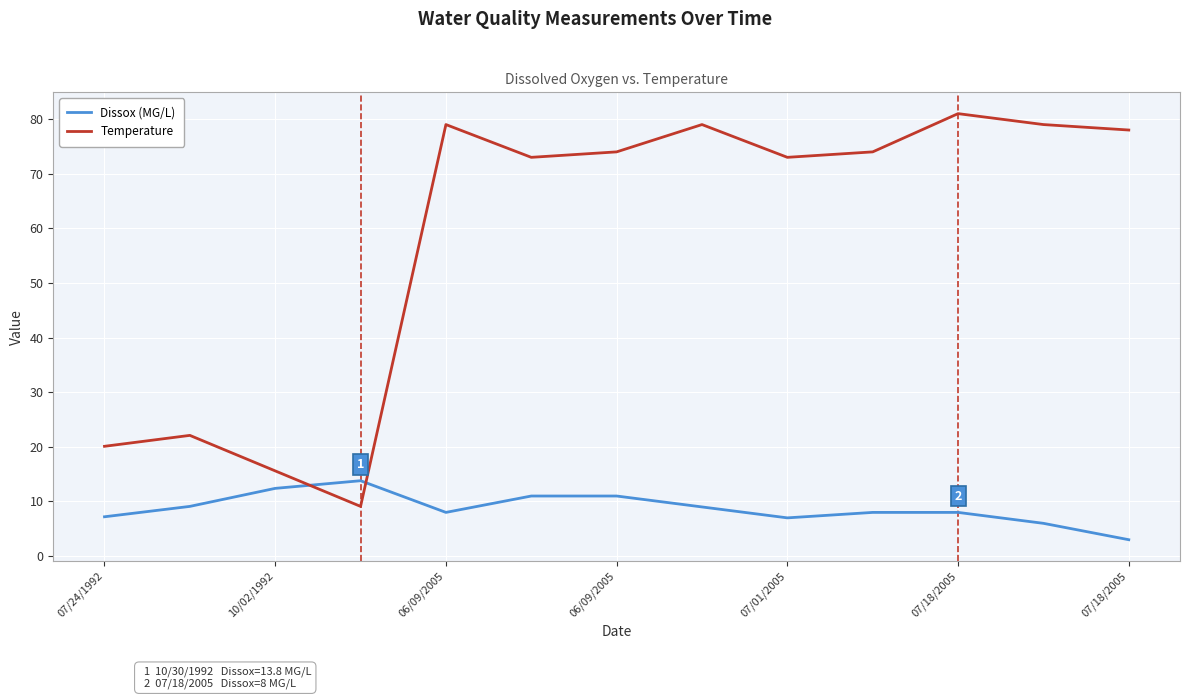

Rank the series by their maximum value, from lowest to highest.

Dissox (MG/L), Temperature